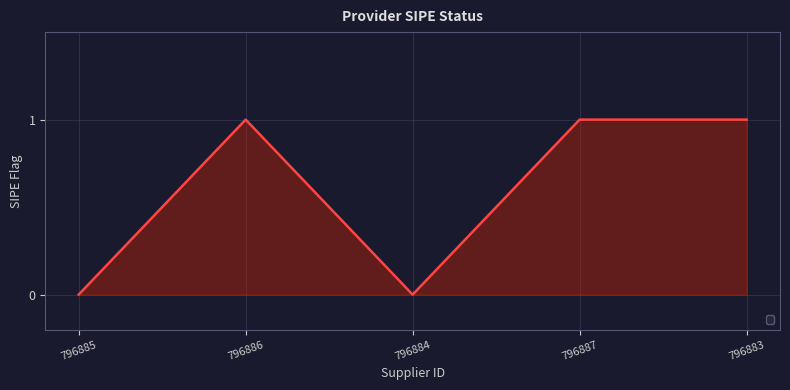

Where is the first local maximum?

796886